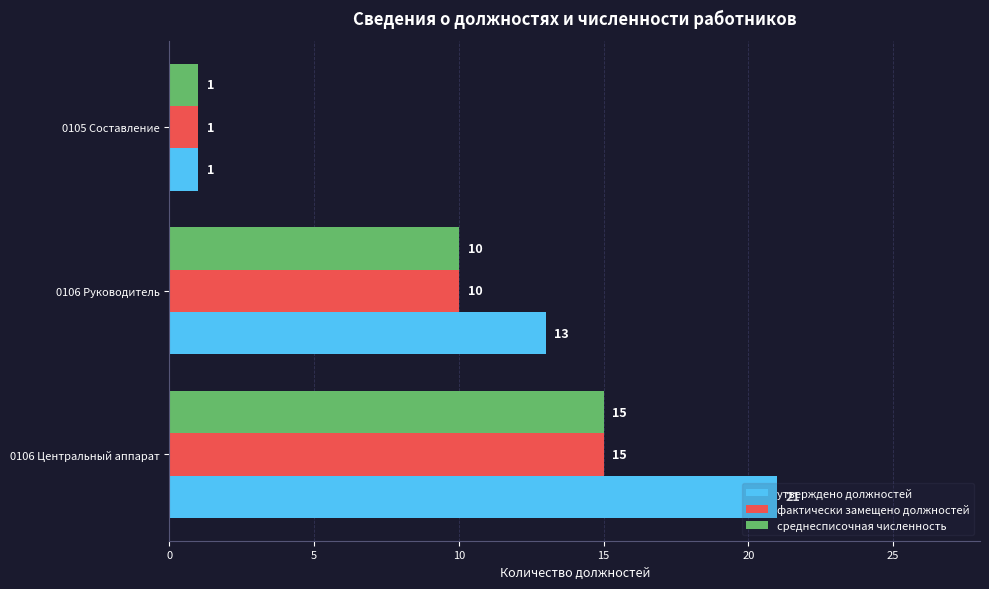

At which label is фактически замещено должностей closest to 8?

0106 Руководитель